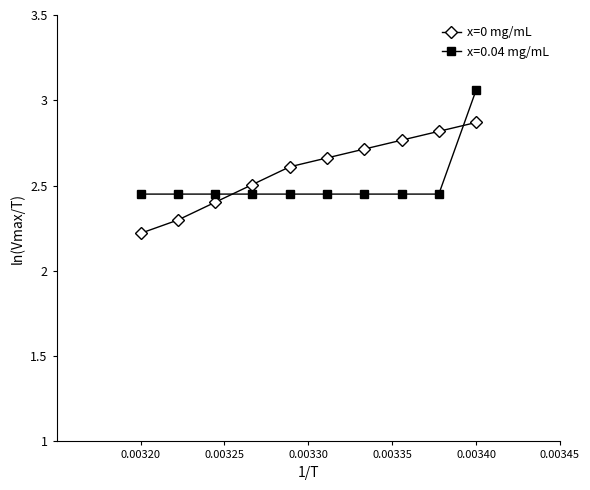

Rank the series by their maximum value, from highest to lowest.

x=0.04 mg/mL, x=0 mg/mL